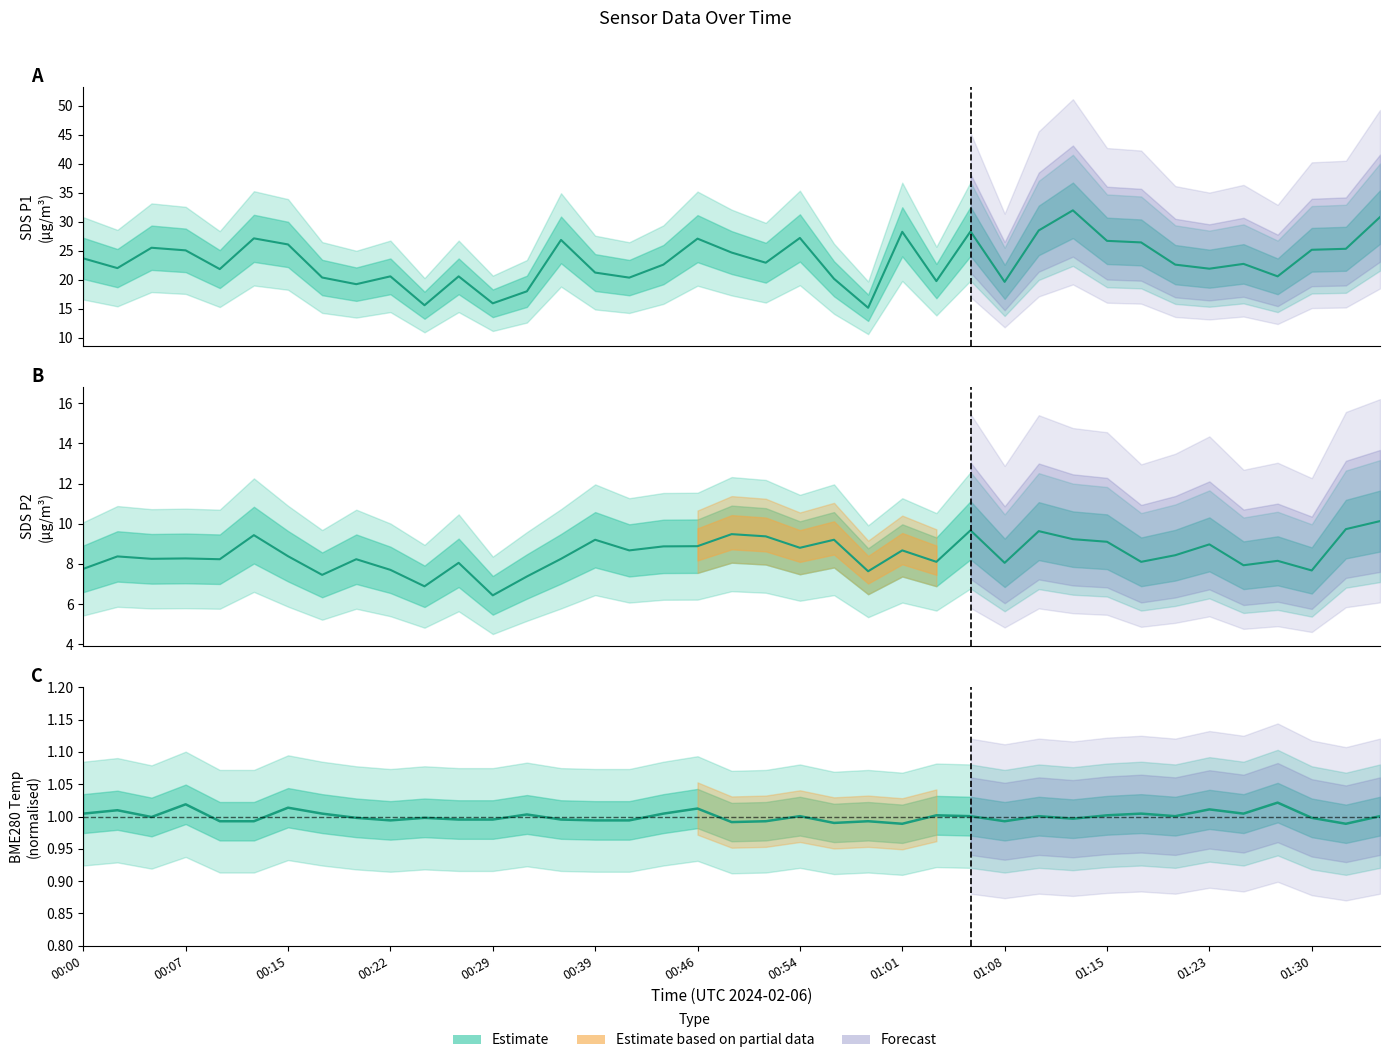

True or false: SDS_P2 has more than 2 points higher than both neighbors.

True